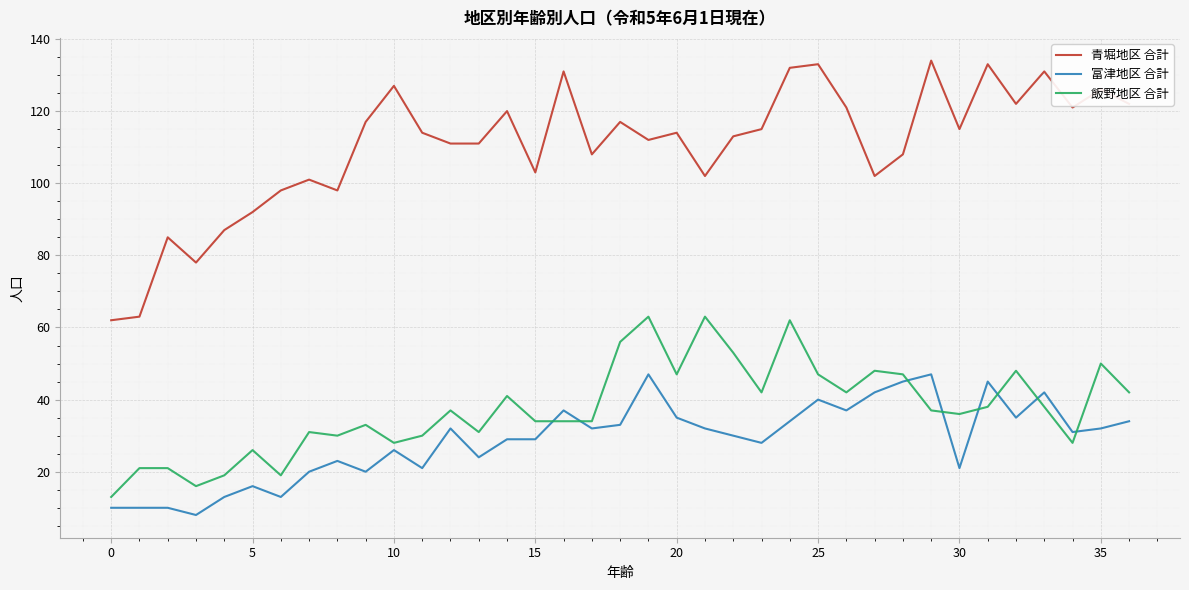

Rank the series by their maximum value, from lowest to highest.

富津地区 合計, 飯野地区 合計, 青堀地区 合計